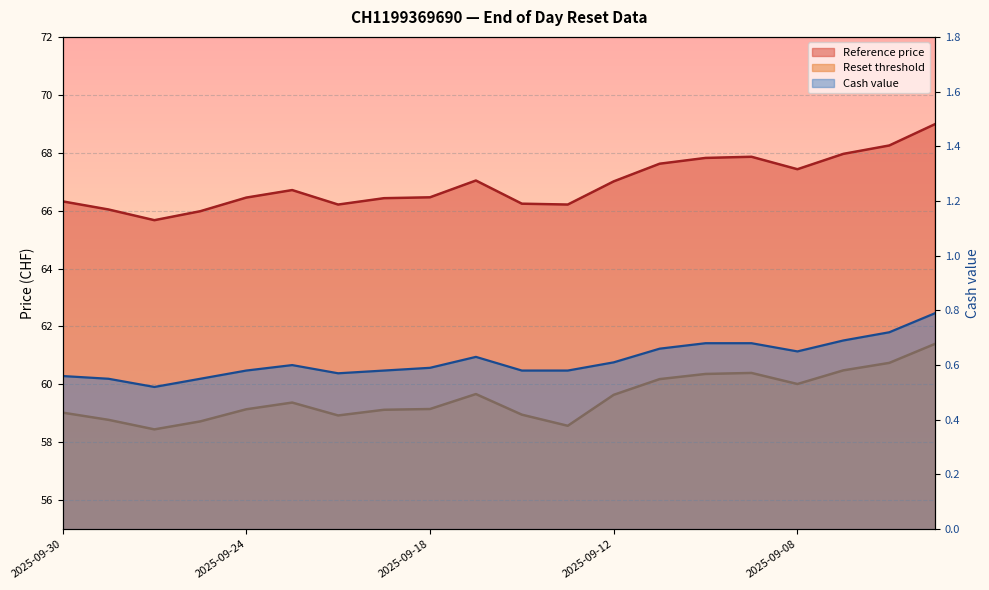

What is the approximate value of Reference price at 2025-09-04?

68.2